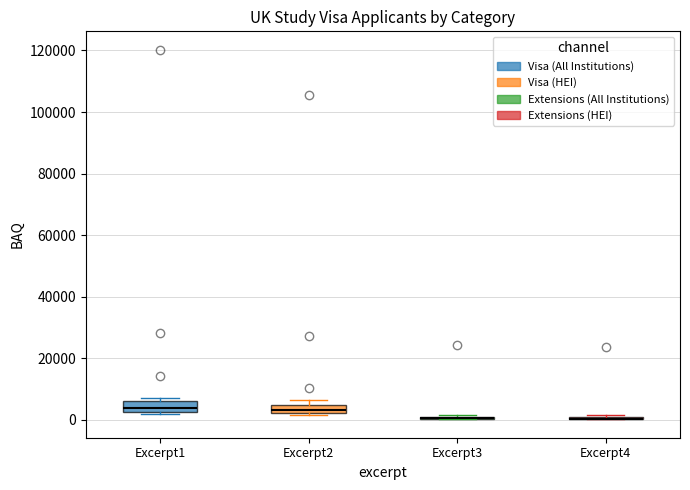

Where is the upper edge of the box for Excerpt1 on the y-axis? The values are not printed on the chart, so give them approximately, as read against the axis.

6000